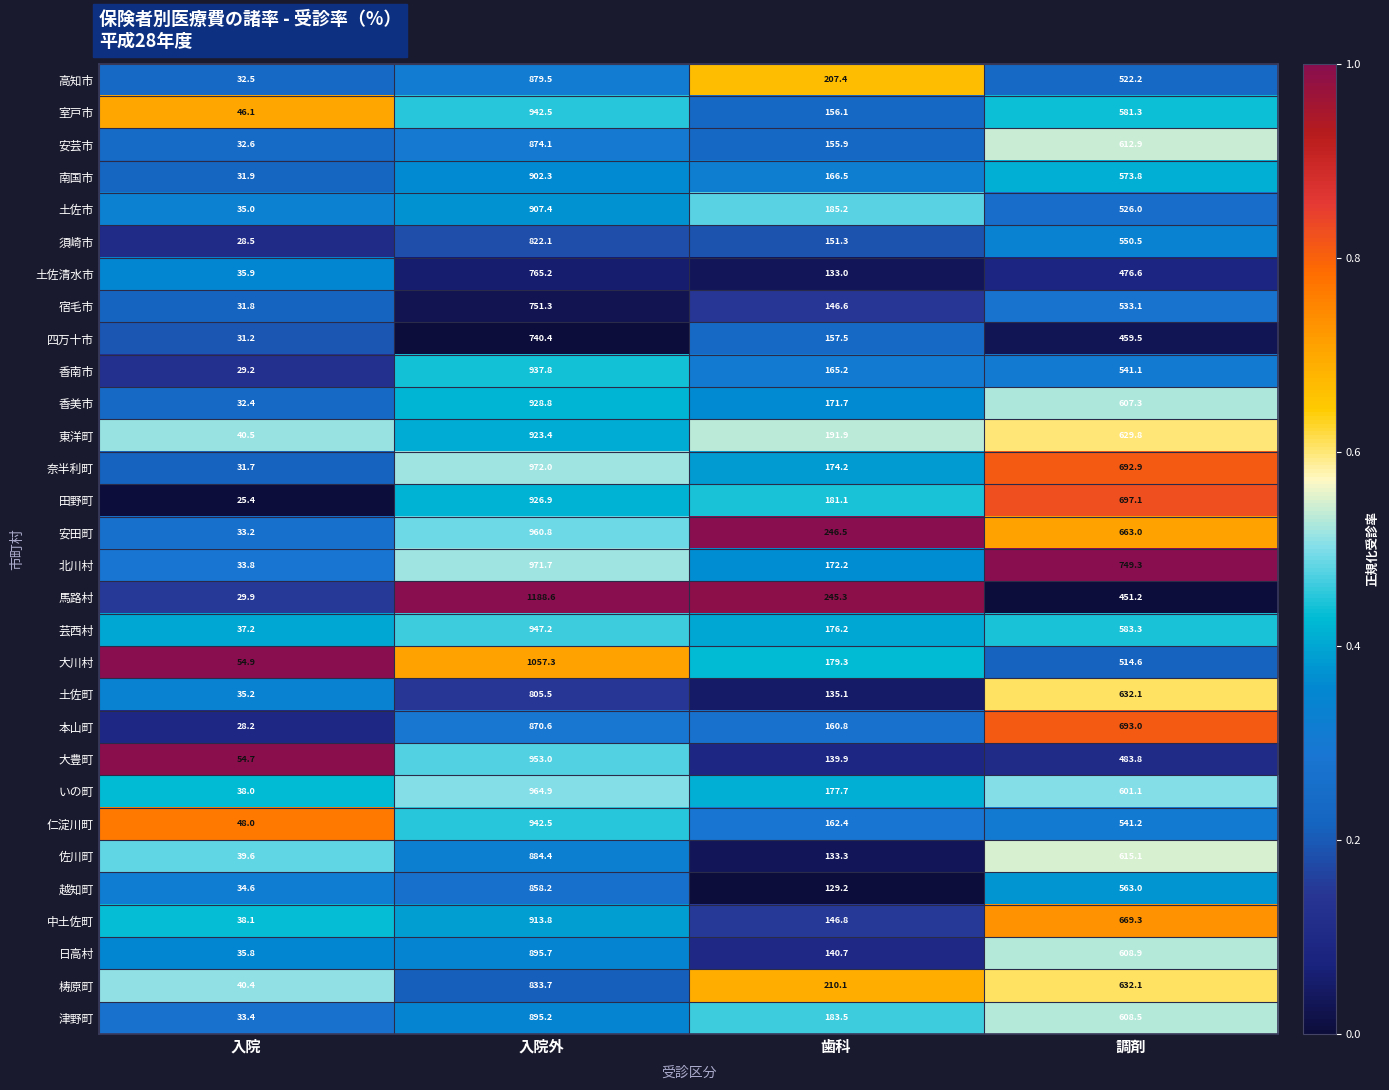

Which series has the largest range (max minus min)?

馬路村